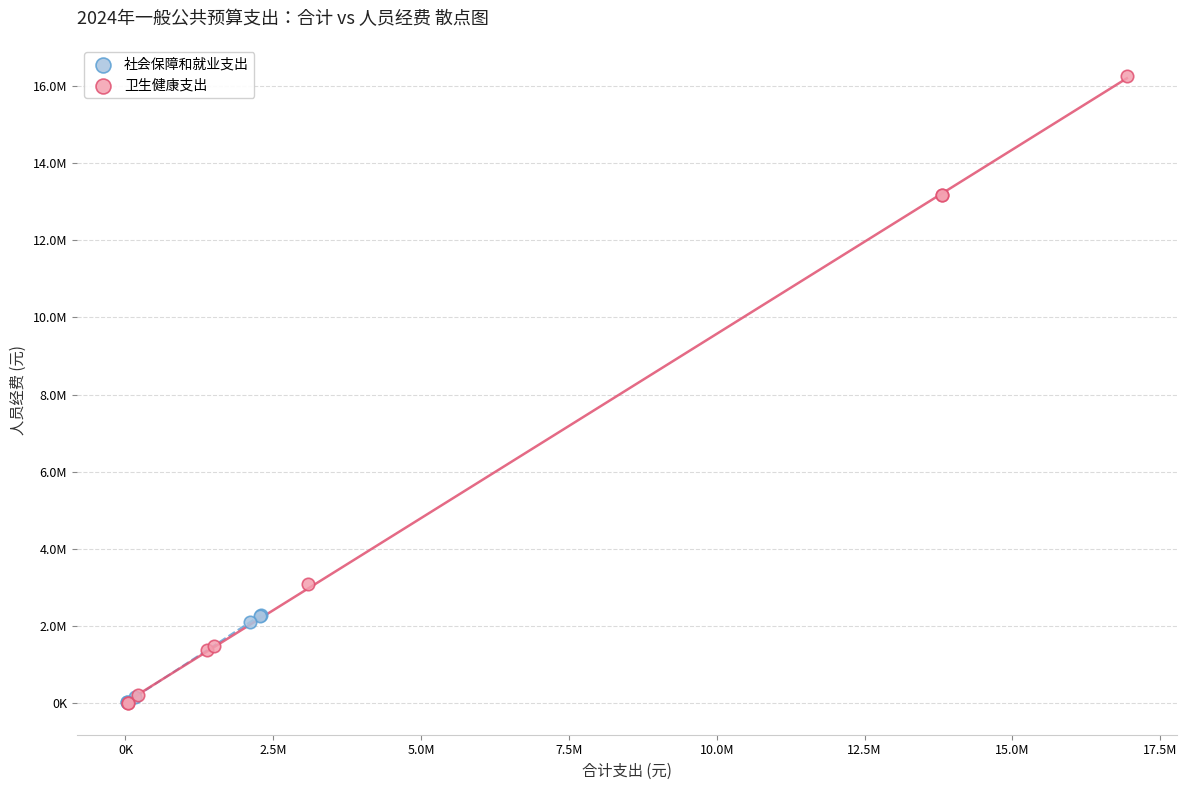

What are all the series names shown in the legend?

社会保障和就业支出, 卫生健康支出